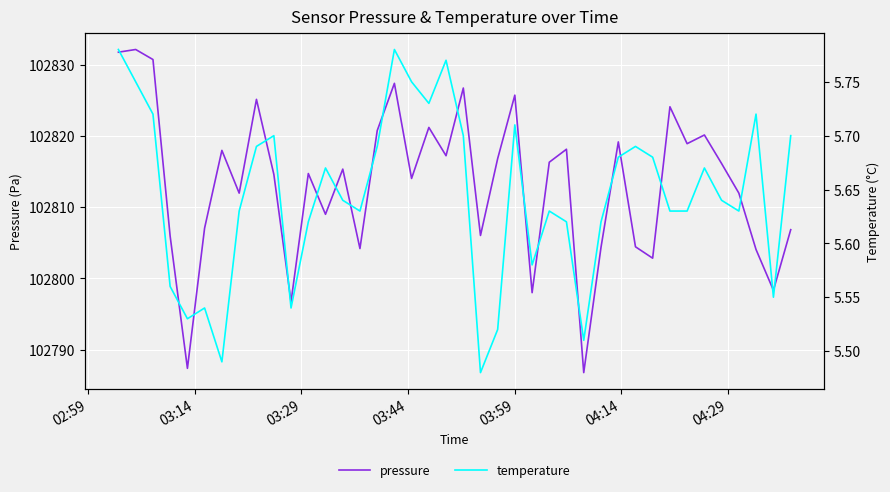

Count the temperature values in the range 5 to 6.

40